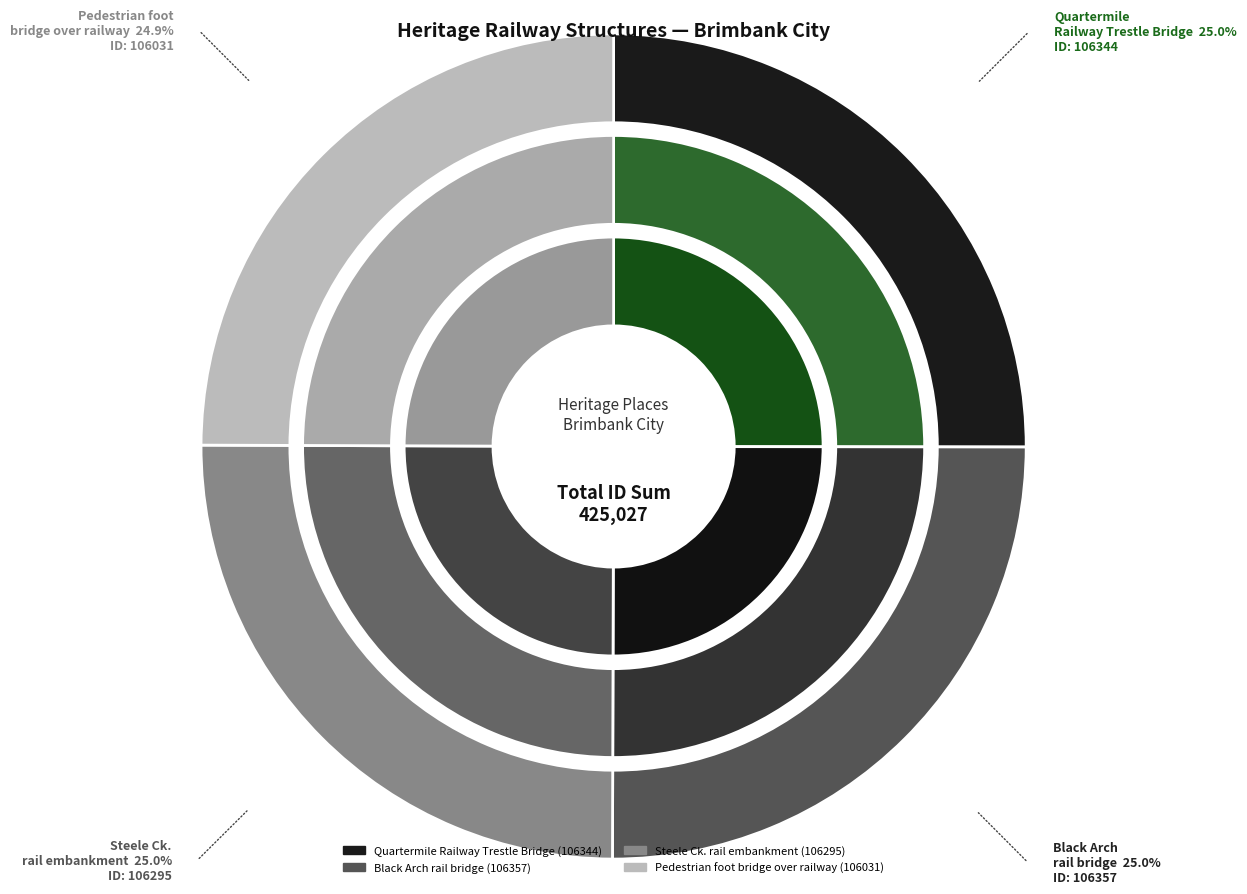

Does any single category account for the majority?

No